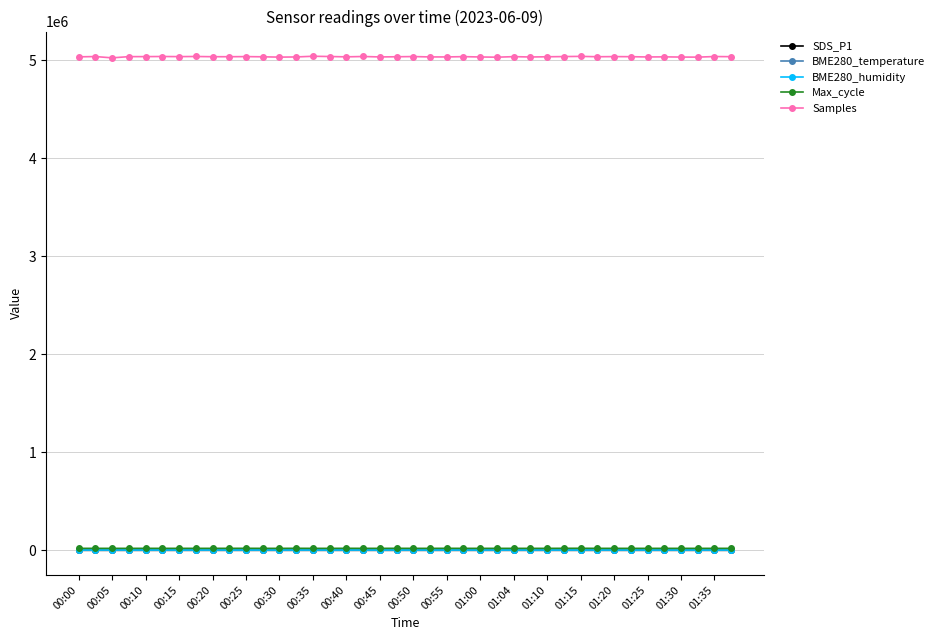

Which series has the largest total across all categories?

Samples